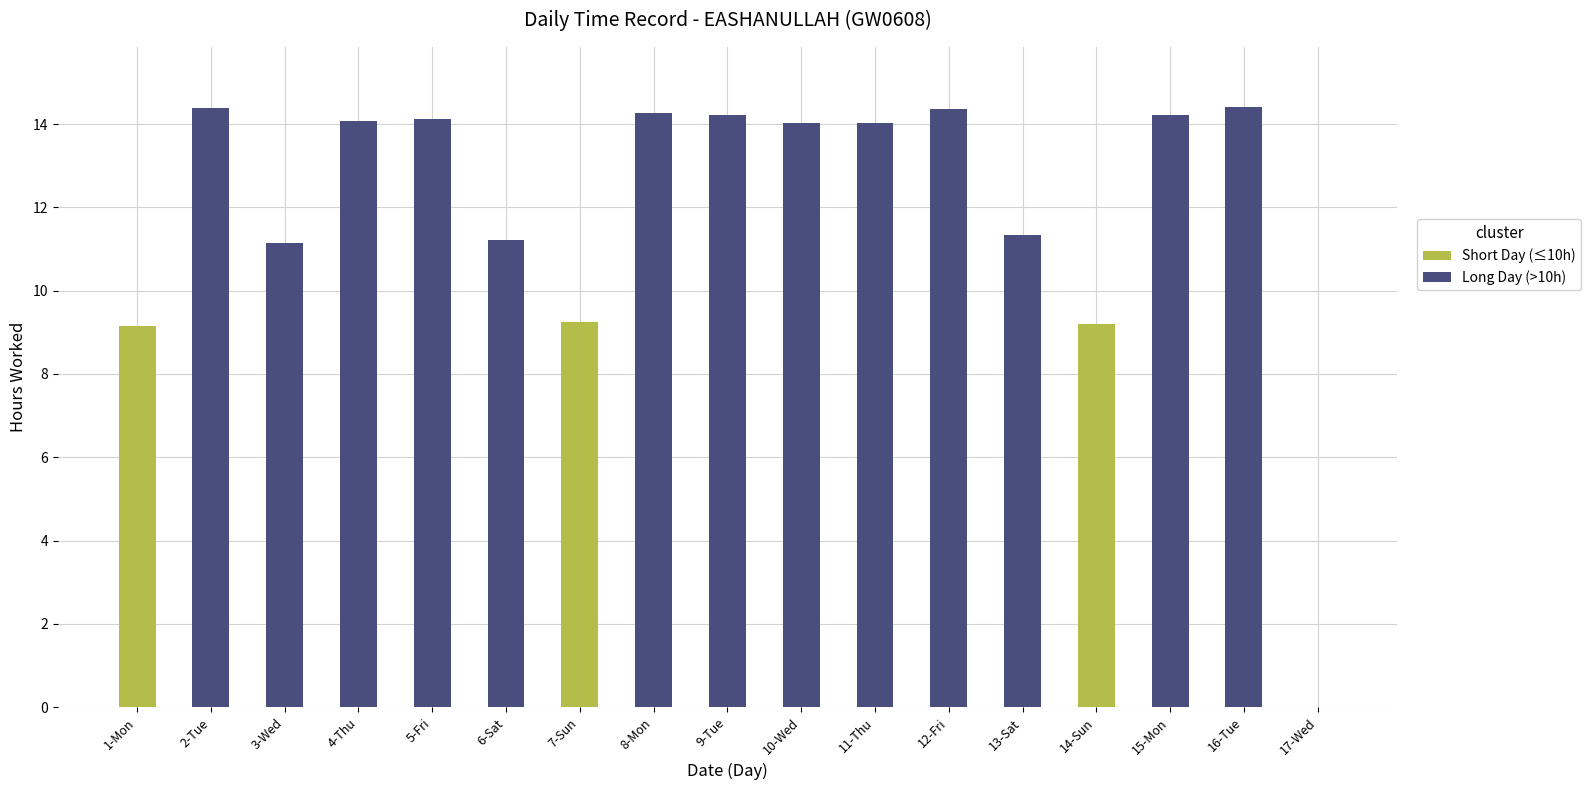

What is the label of the 9th bar from the left?

9-Tue